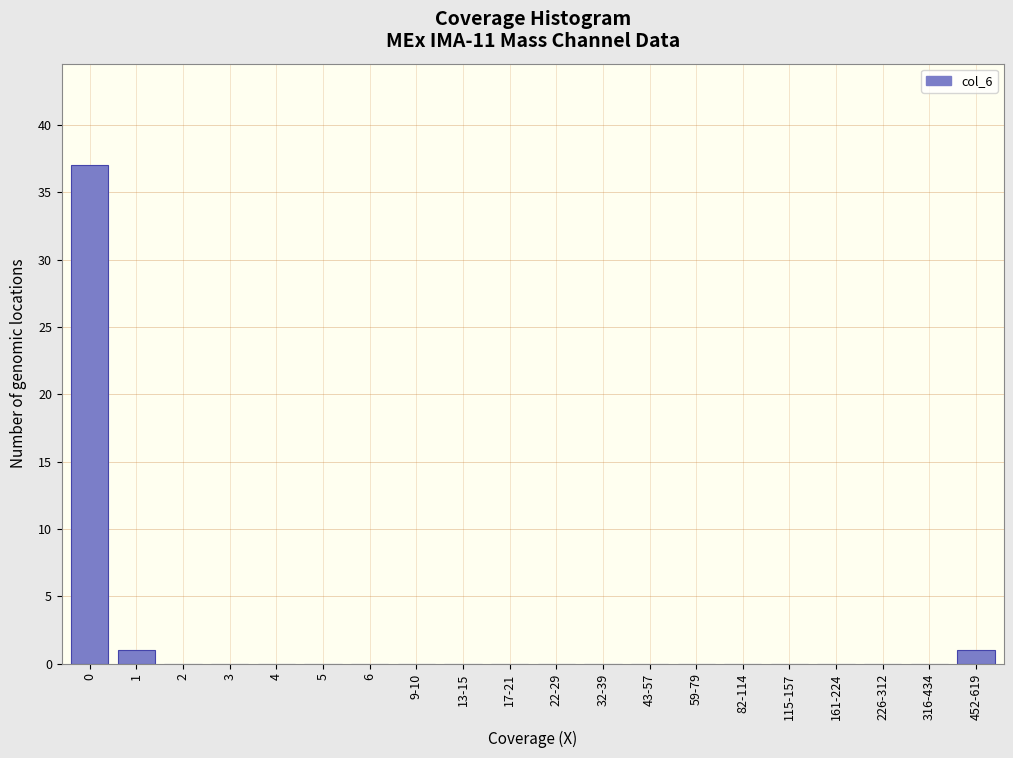

Reading left to right, transcribe all the data shown in this chart.

0=37	1=1	2=0	3=0	4=0	5=0	6=0	9-10=0	13-15=0	17-21=0	22-29=0	32-39=0	43-57=0	59-79=0	82-114=0	115-157=0	161-224=0	226-312=0	316-434=0	452-619=1